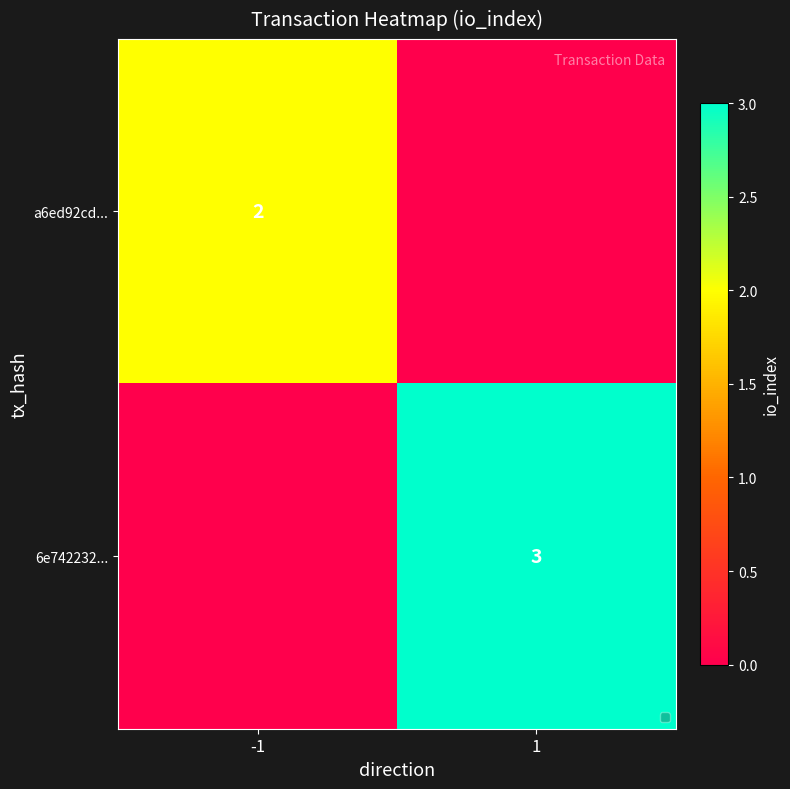

Which has a higher value, 1 or -1?

-1